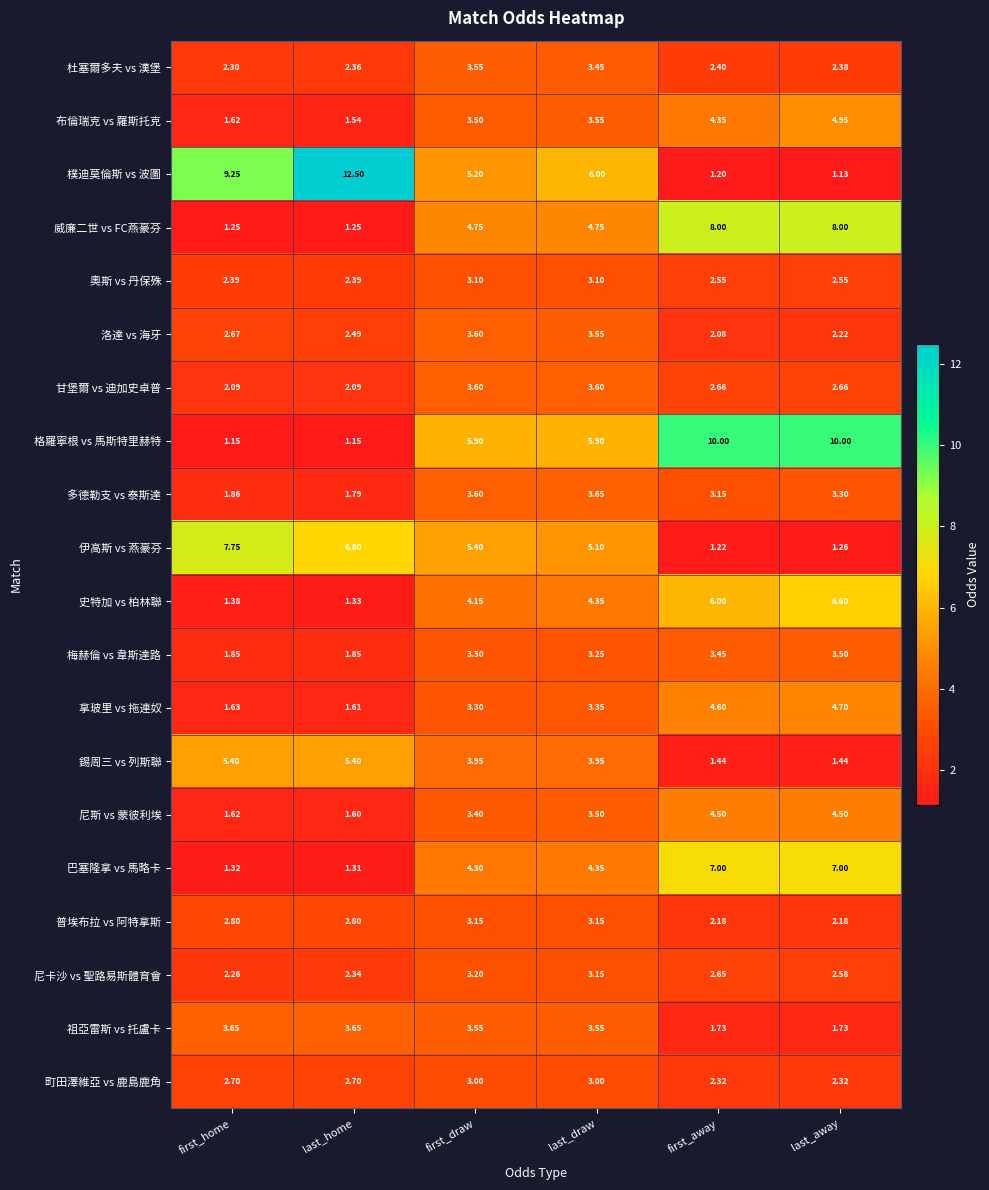

At which label does 洛達 vs 海牙 reach its peak?

first_draw